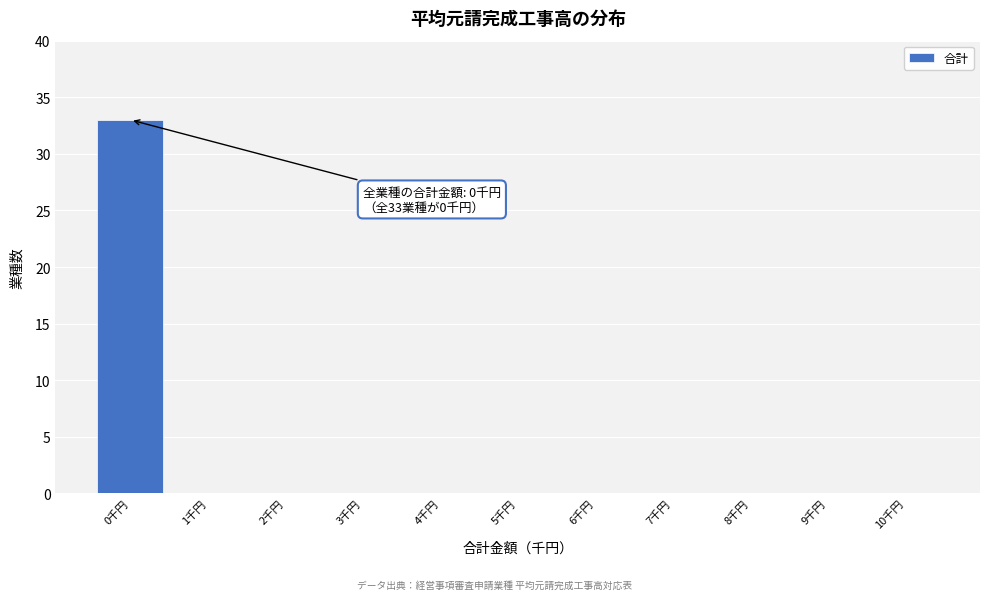

Reading right to left, extract all data points from this chart.

10千円=0	9千円=0	8千円=0	7千円=0	6千円=0	5千円=0	4千円=0	3千円=0	2千円=0	1千円=0	0千円=33